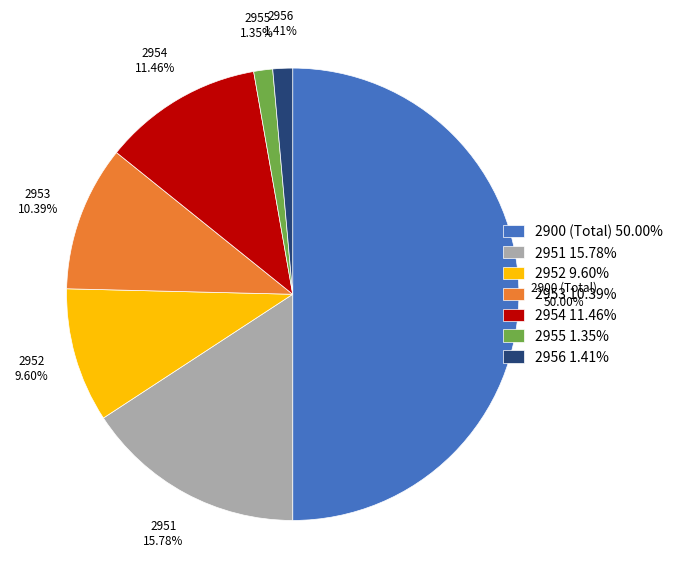

Is 2951 the majority of the pie?

No